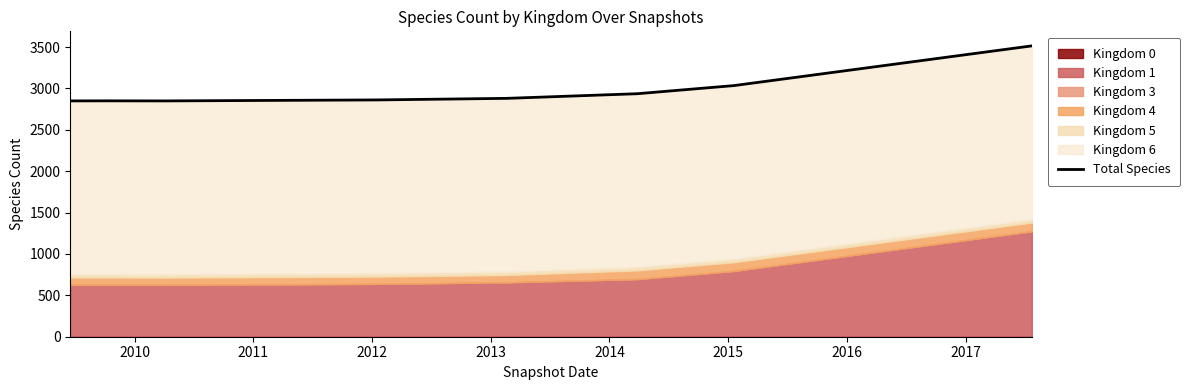

What is the difference between the second highest and second lowest values?

185